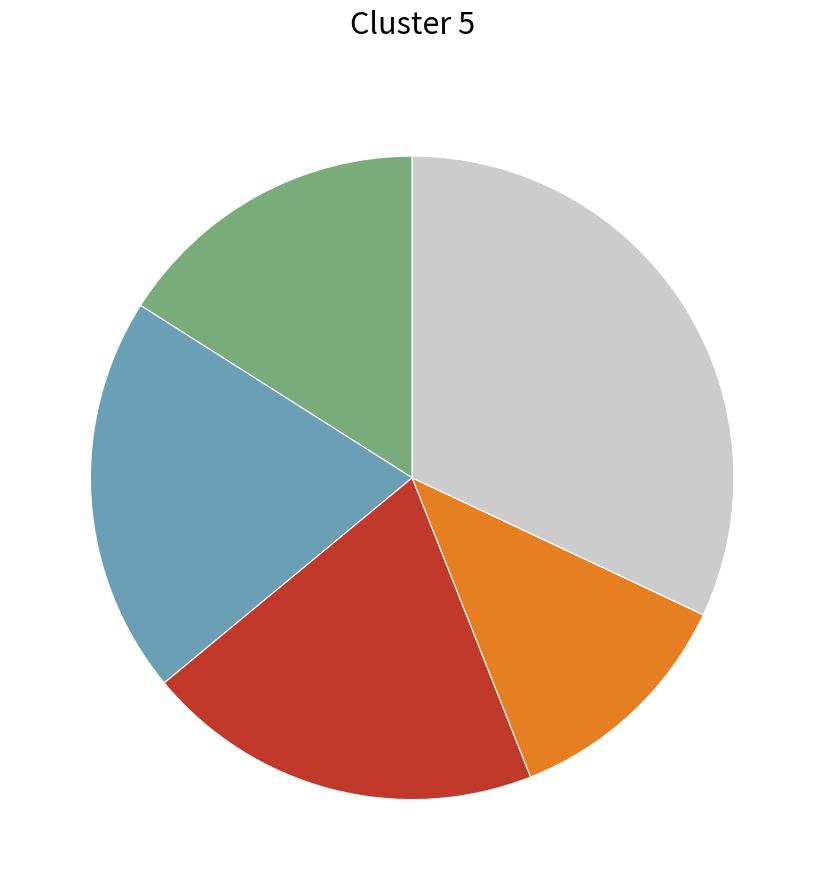

Does any single category account for the majority?

No